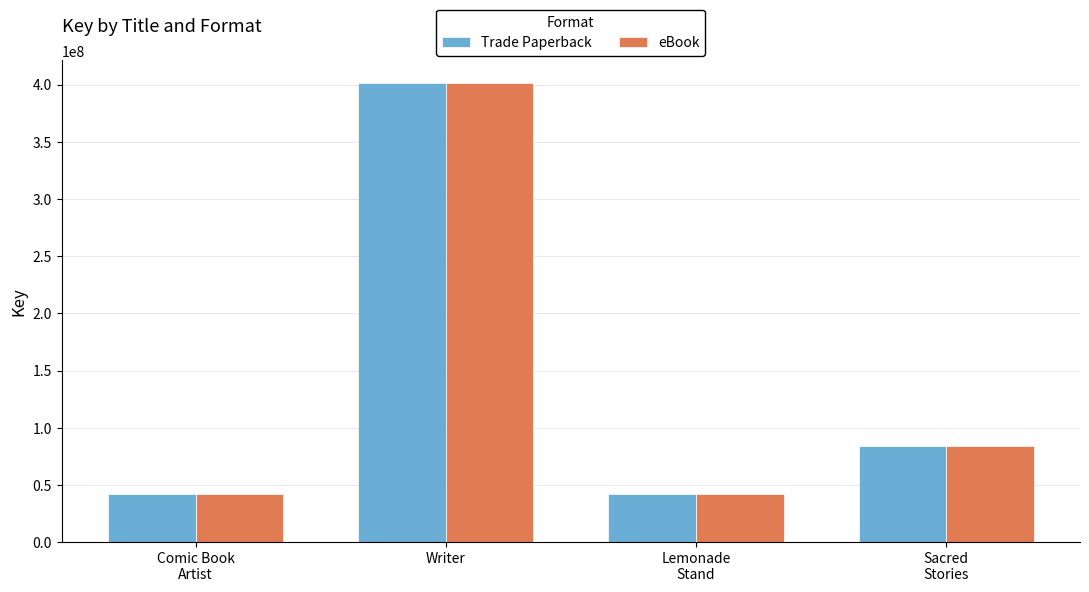

How many bars are there in total?

8